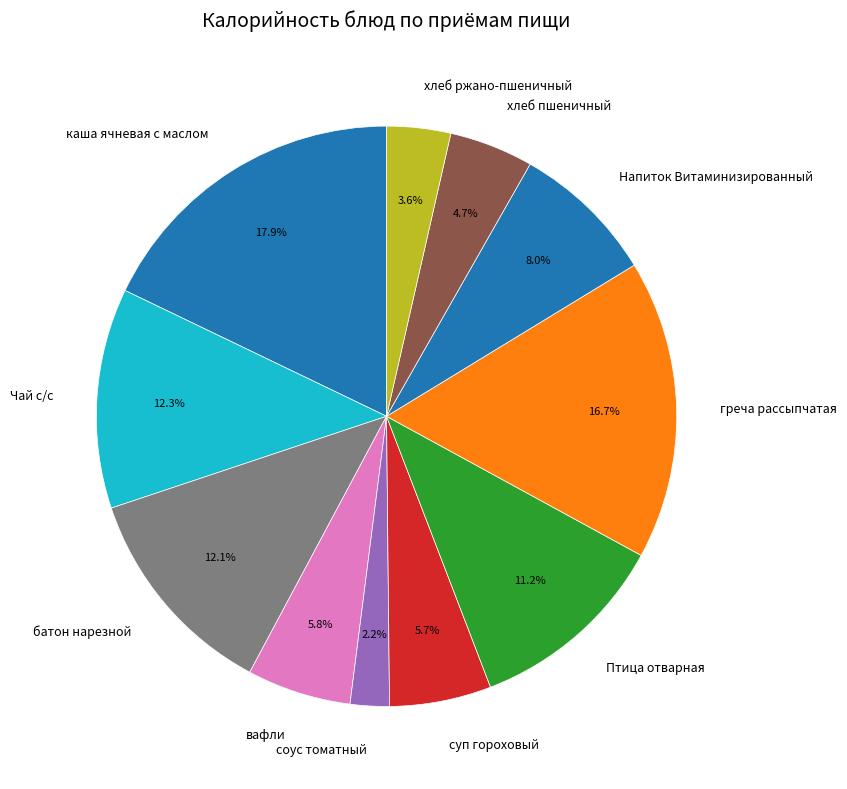

What percentage do вафли and хлеб пшеничный together represent?

10.5%